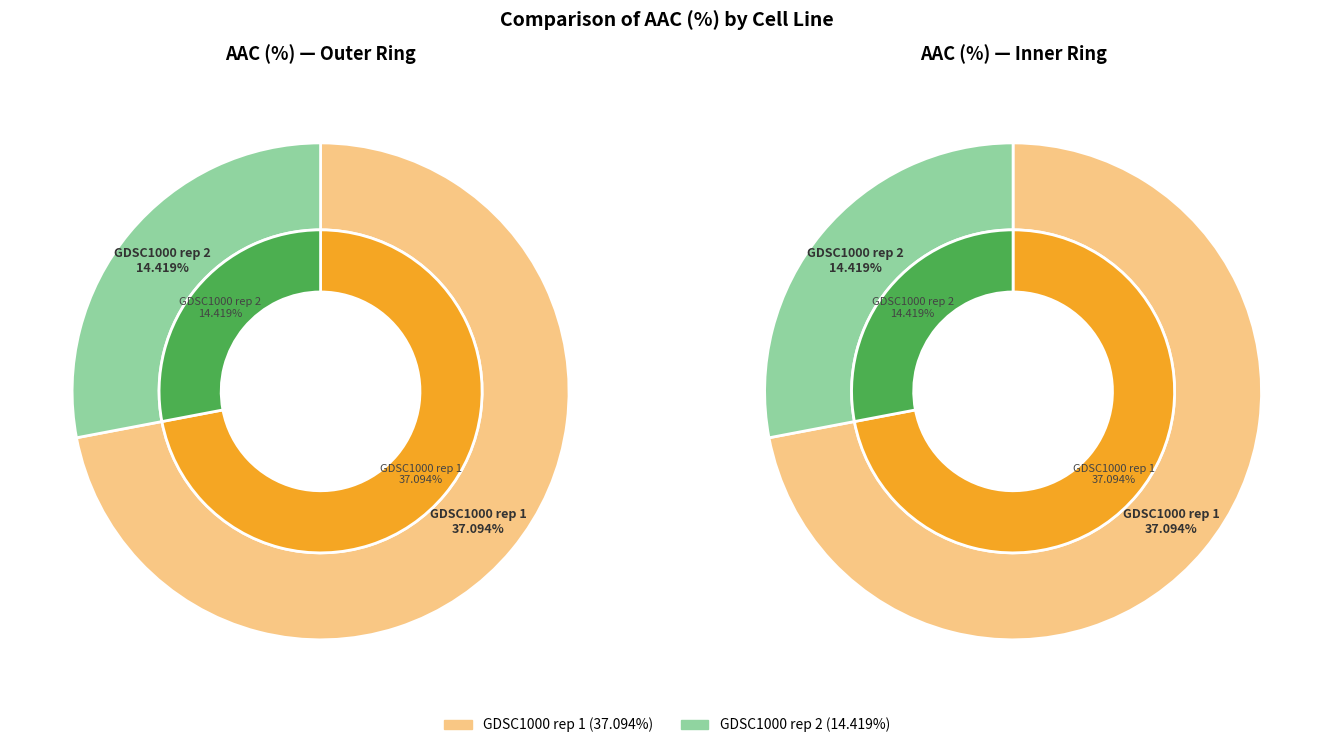

To the nearest percent, what is the average slice percentage?

50%